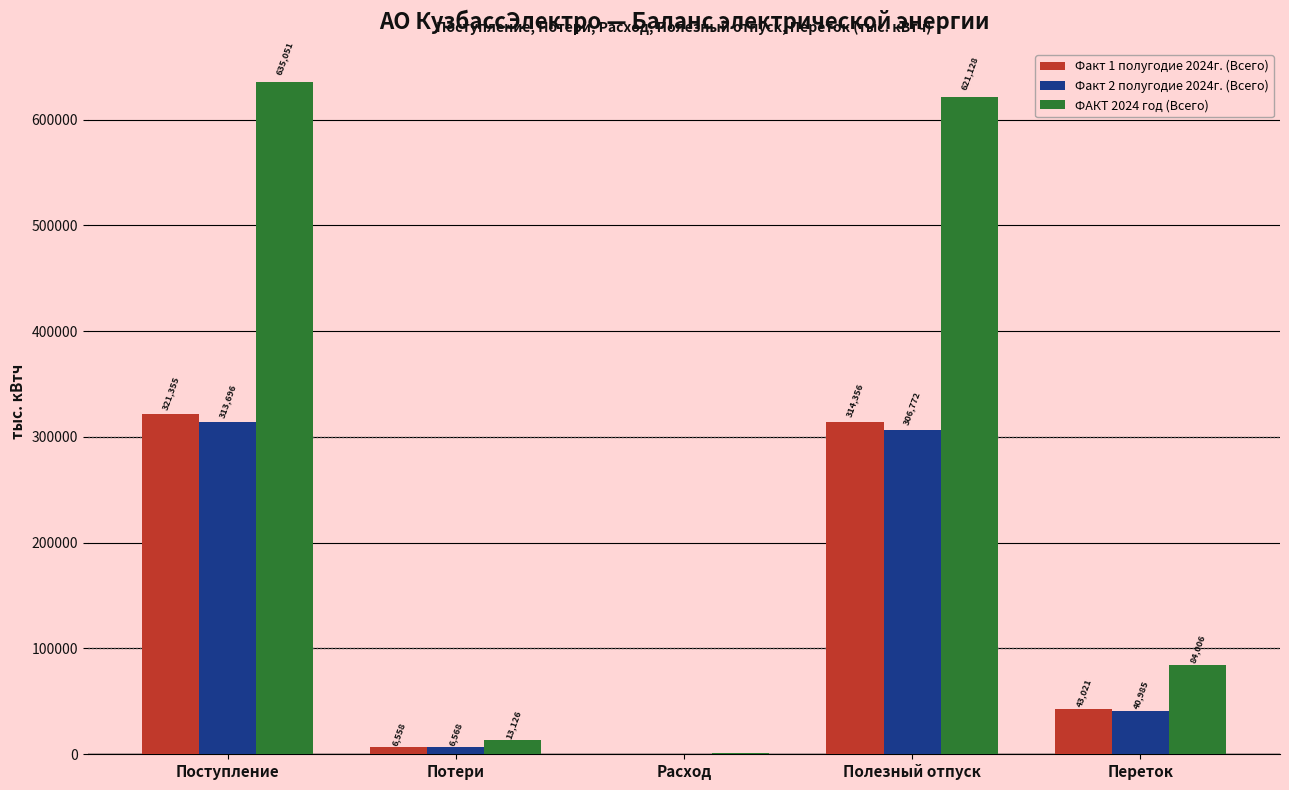

How many values in the Факт 2 полугодие 2024г. (Всего) series exceed 40985?

3